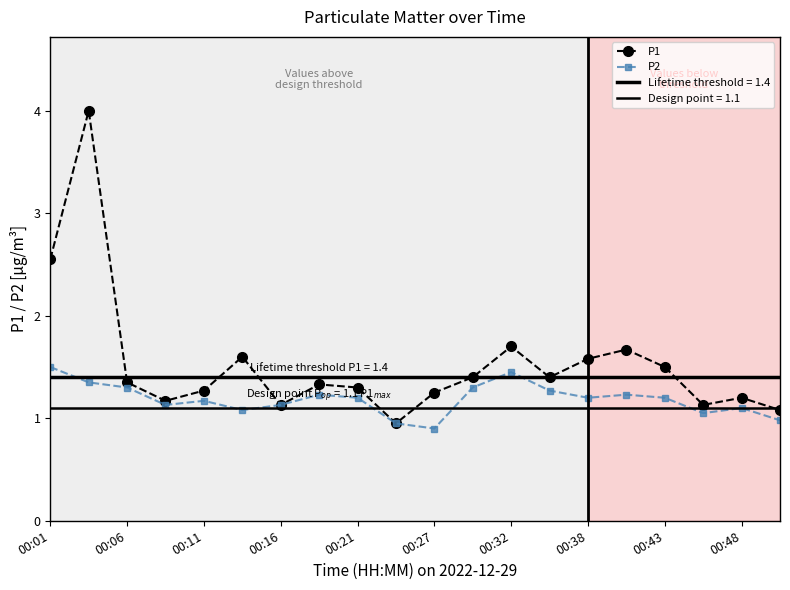

True or false: P1 and P2 intersect in this chart.

False